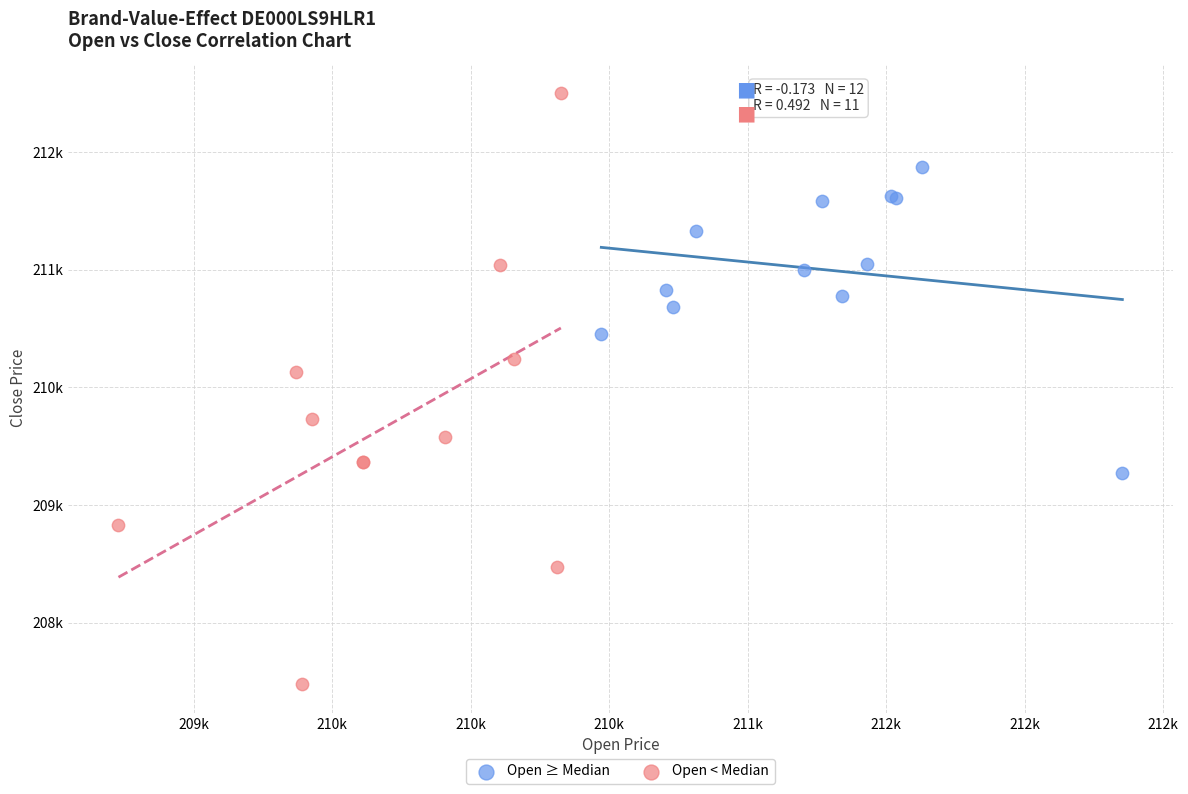

Which series reaches the maximum Y coordinate?

Open < Median